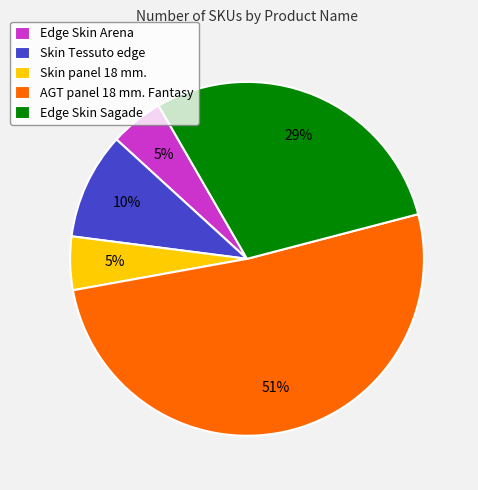

Combined, do Skin Tessuto edge and Edge Skin Arena account for over 50%?

No